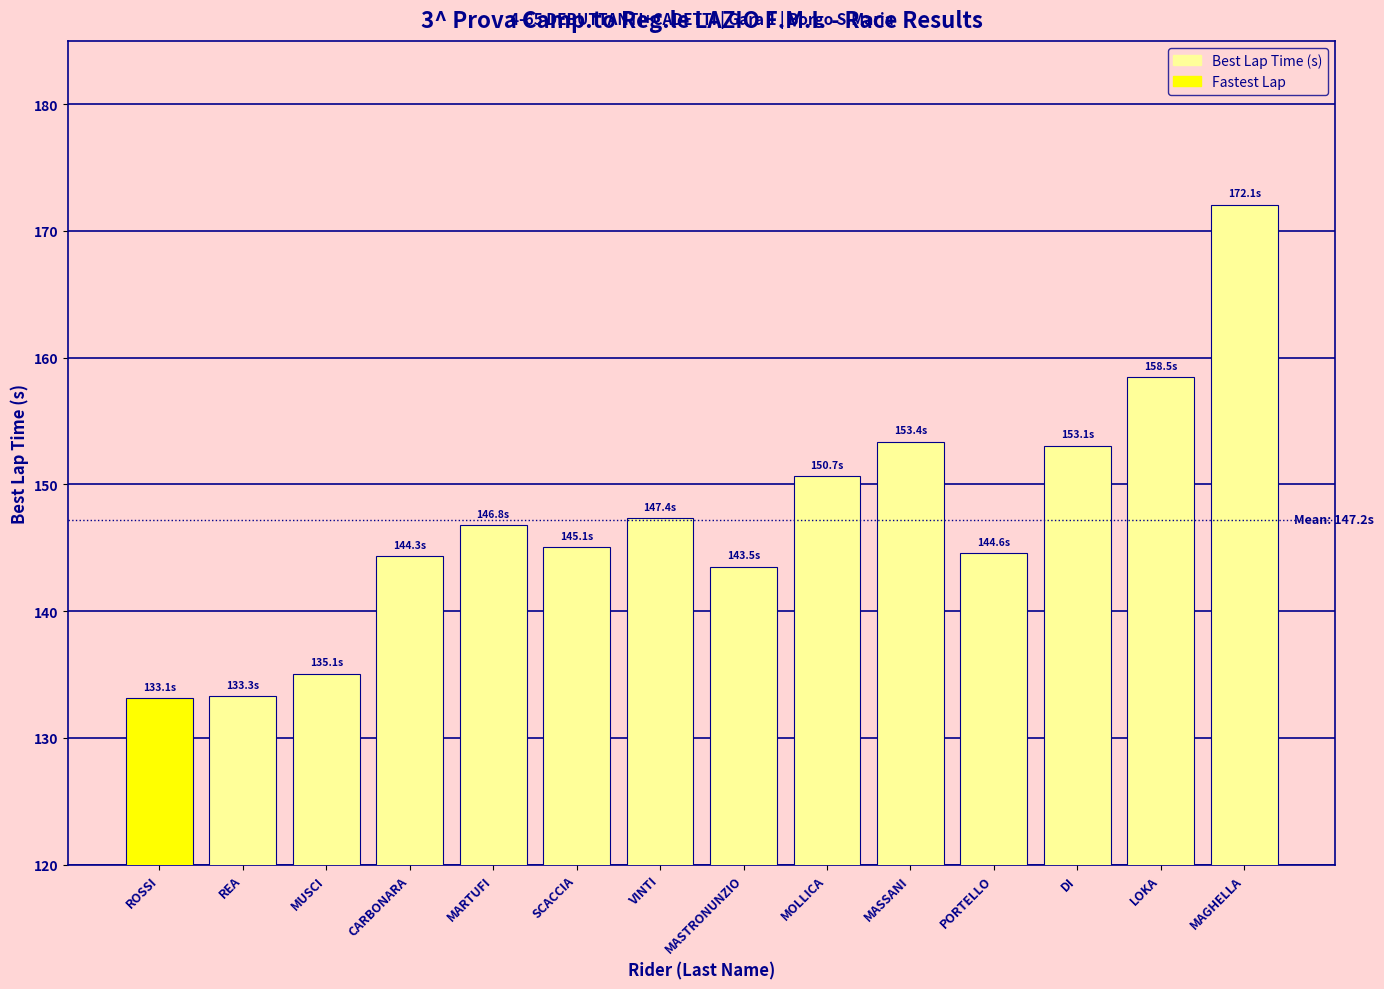

What is the ratio of the value at MASSANI to the value at SCACCIA?

1.1